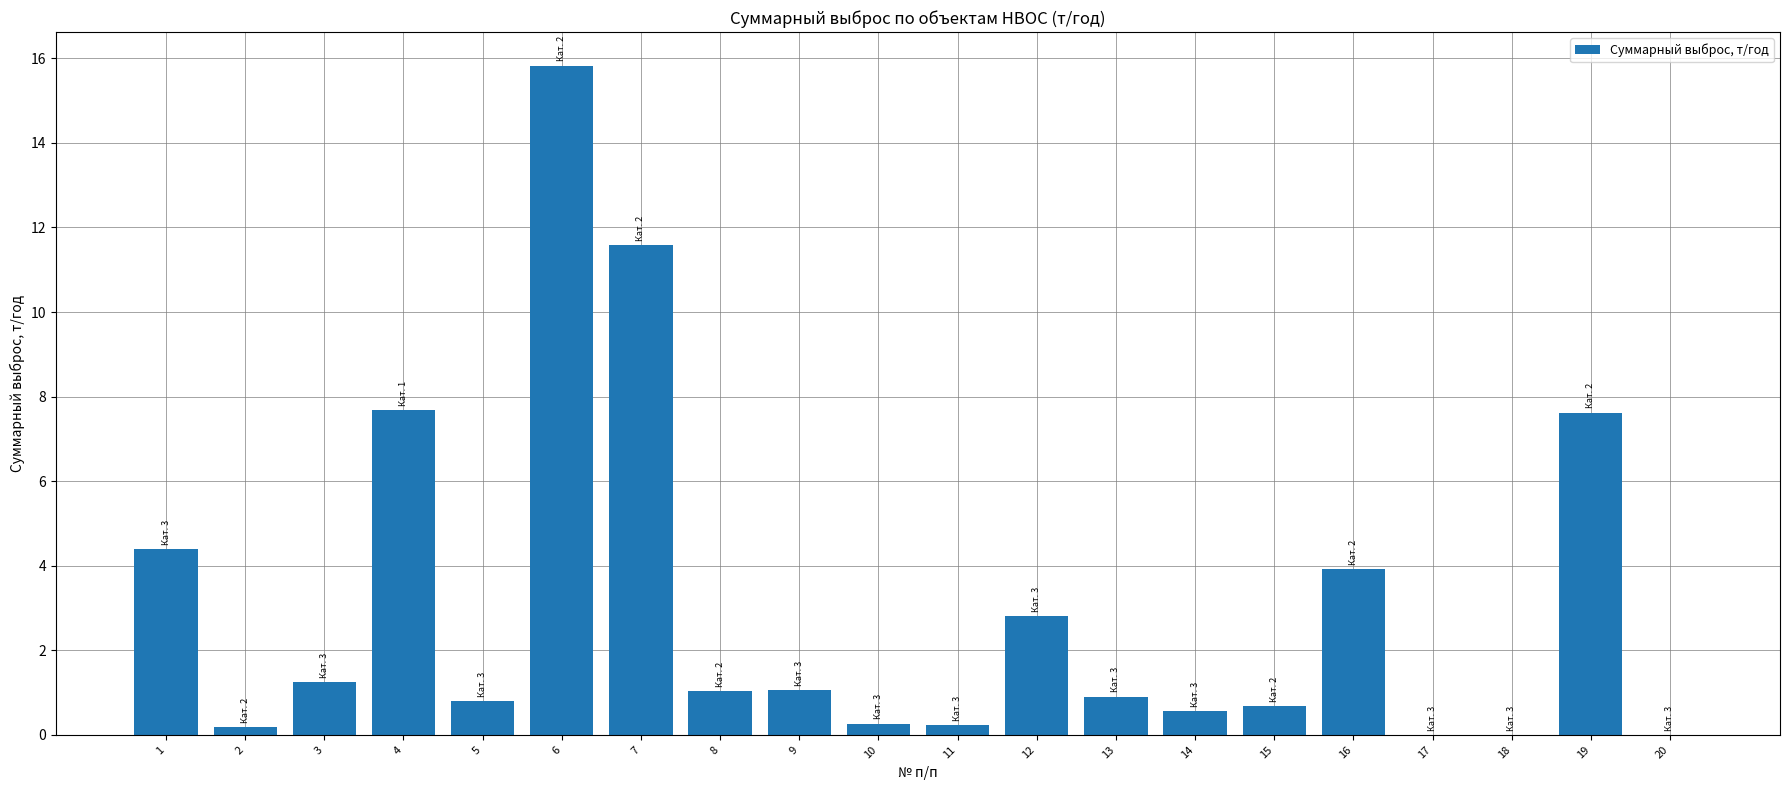

Which label corresponds to the largest value in the chart?

6